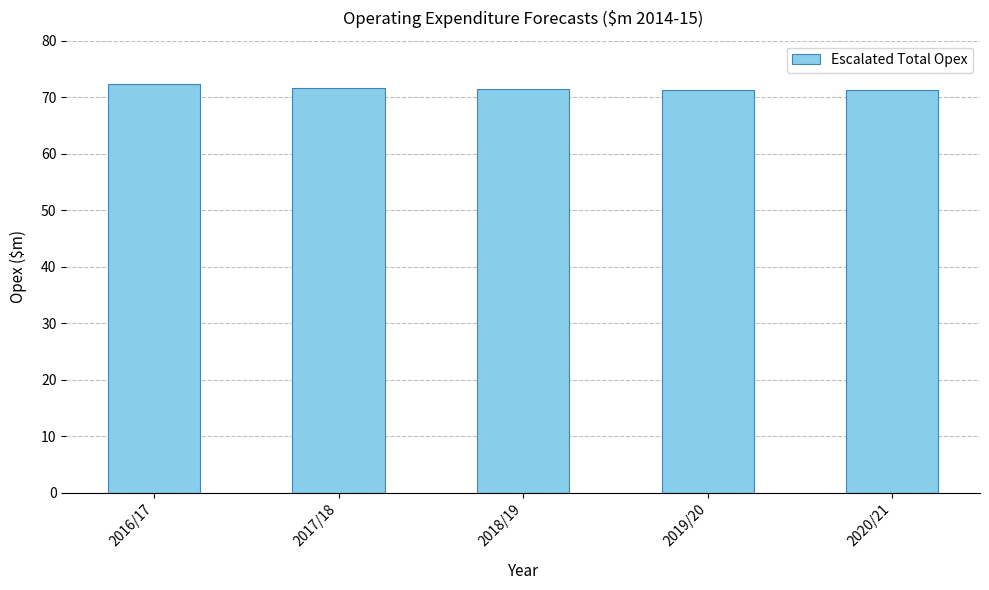

Approximately how many times larger is the value at 2017/18 compared to 2018/19?

1.0